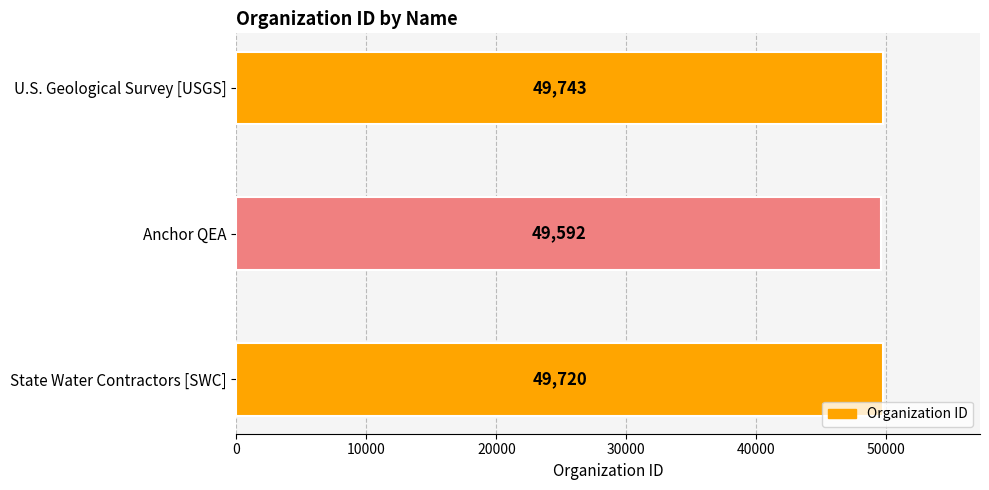

Rank the categories by value from highest to lowest.

U.S. Geological Survey [USGS], State Water Contractors [SWC], Anchor QEA